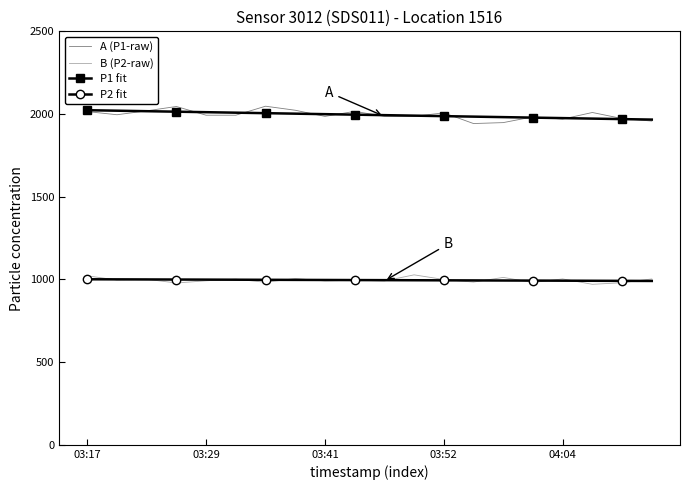

What is the difference between the second highest and minimum values in the P1 fit series?

53.8